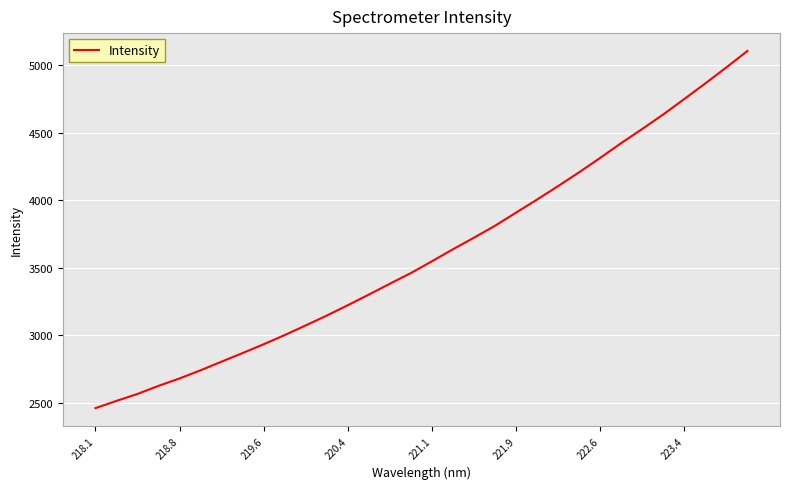

What is the maximum value shown in the chart?

5107.7